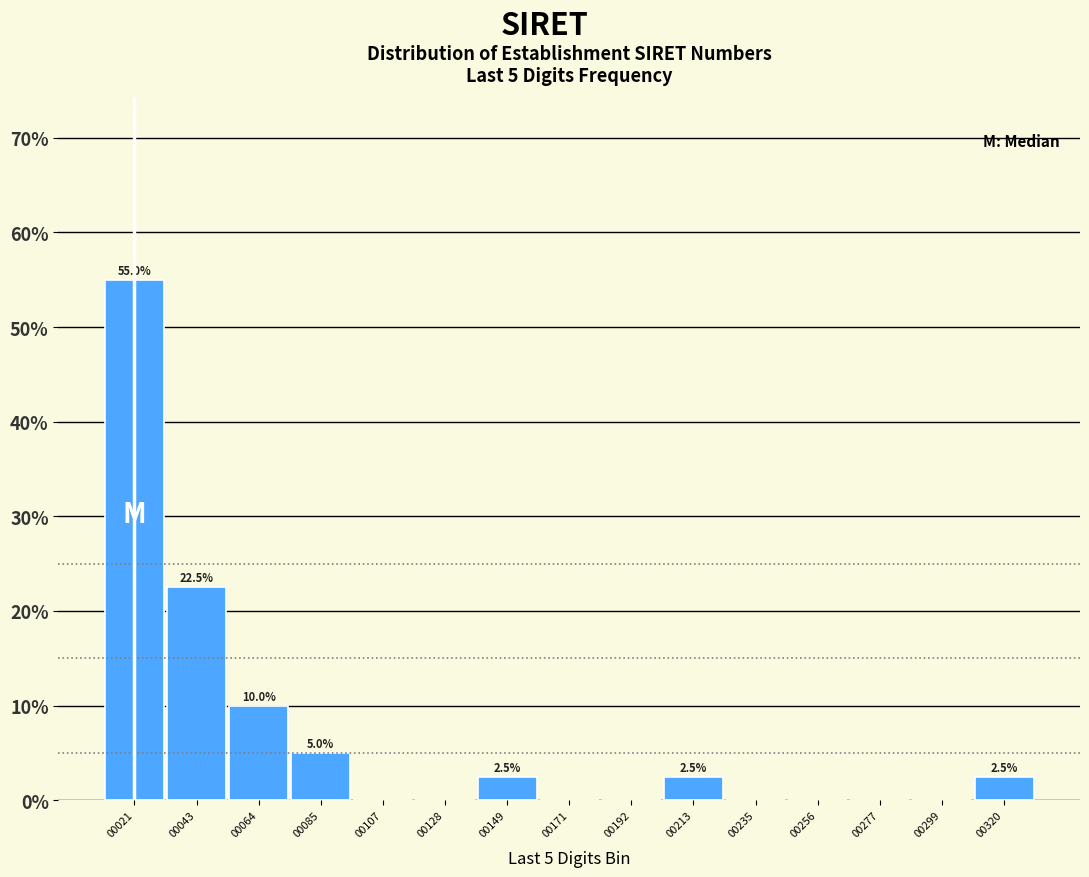

Over which range of the x-axis is the bar tallest?

10 to 30